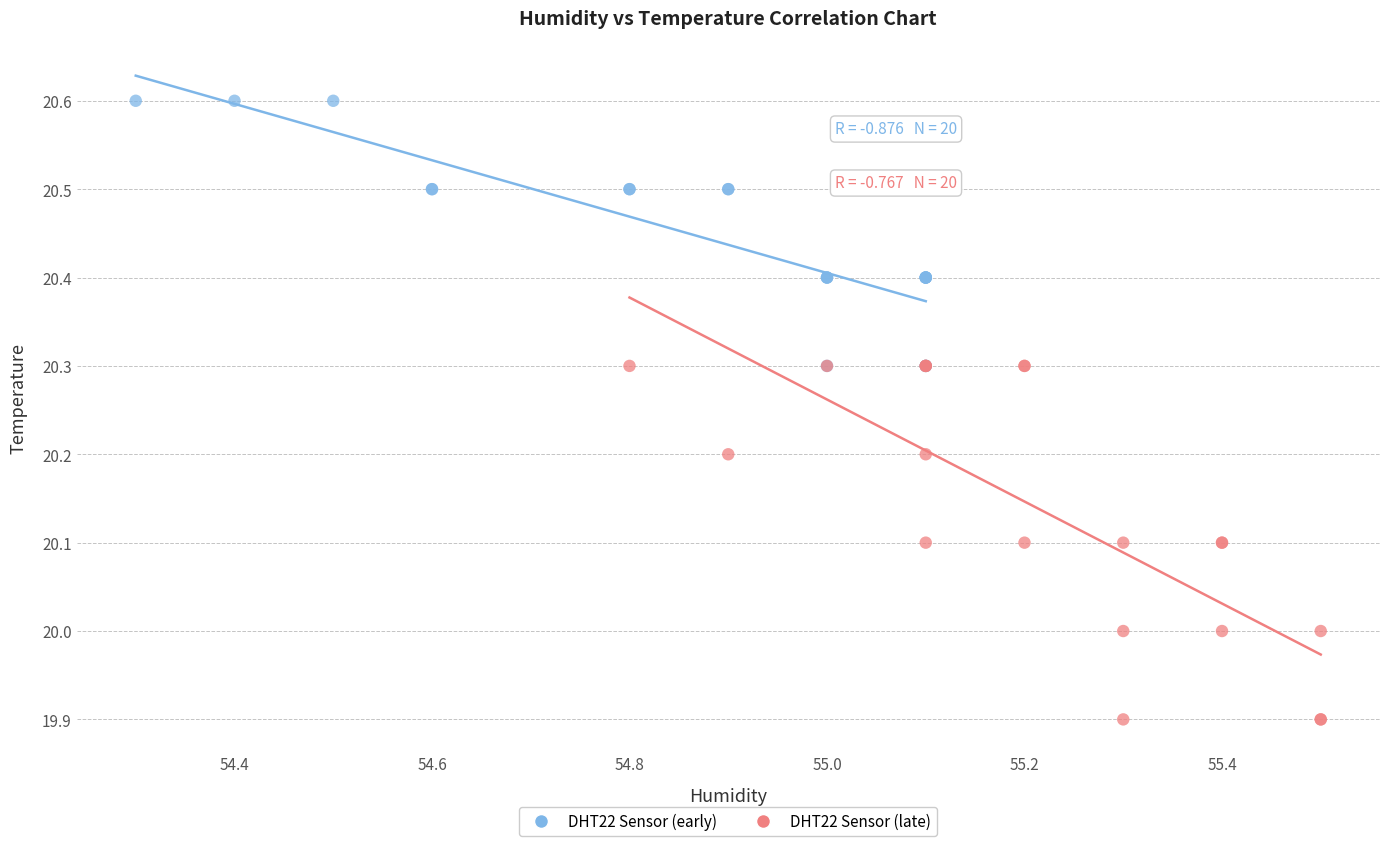

Which series reaches the maximum Y coordinate?

DHT22 Sensor (early)